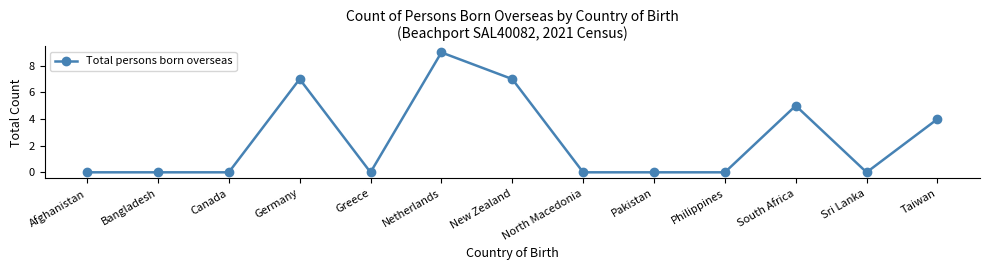

The value at New Zealand is 10. True or false?

False